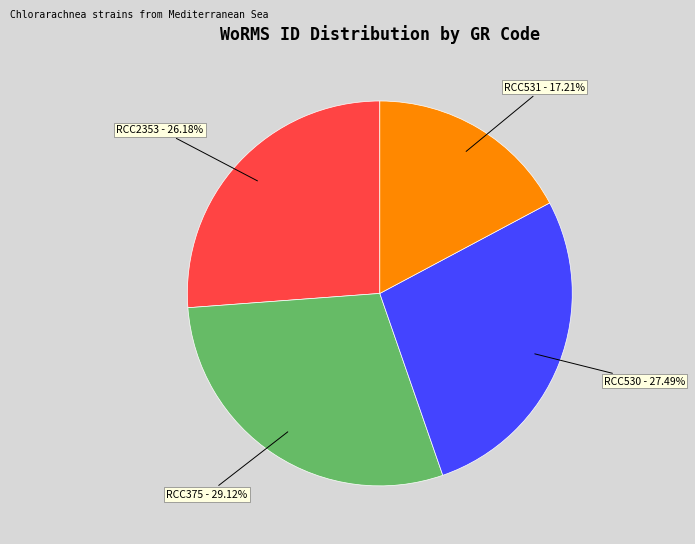

How many segments does this pie chart have?

4